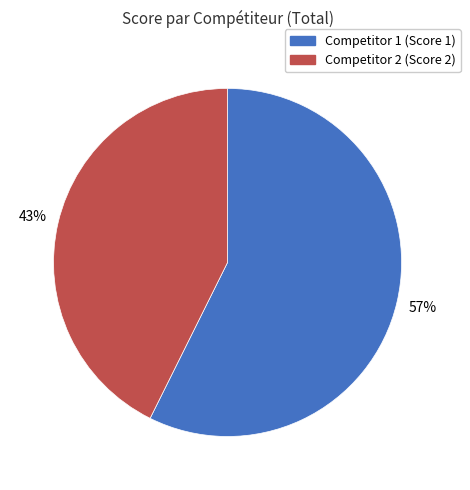

To the nearest percent, what is the average slice percentage?

50%